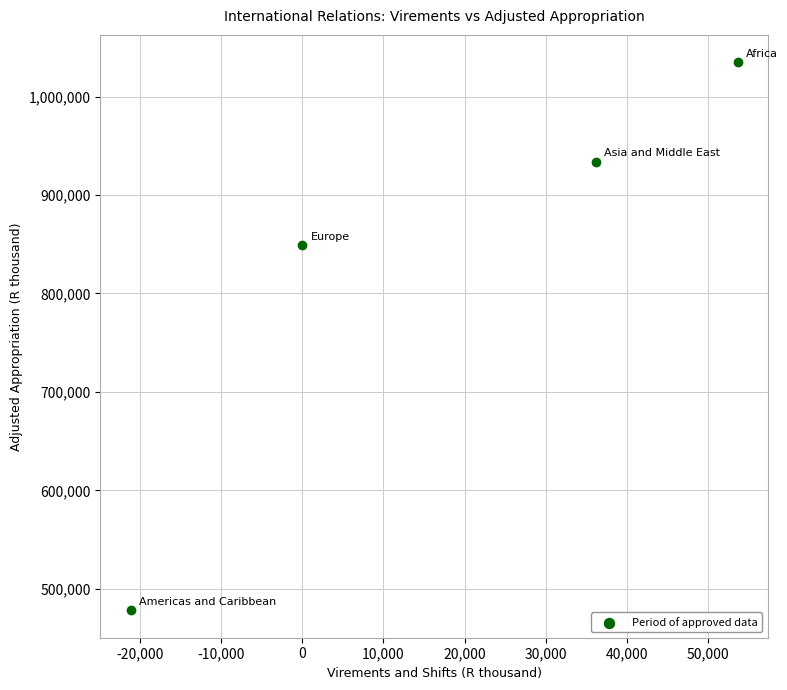

What Y value in the scatter plot is closest to 756468?

848785